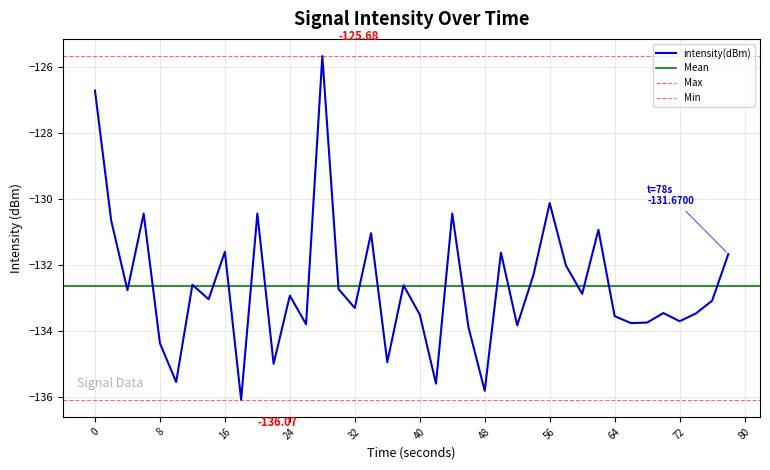

What is the average value?

-132.6